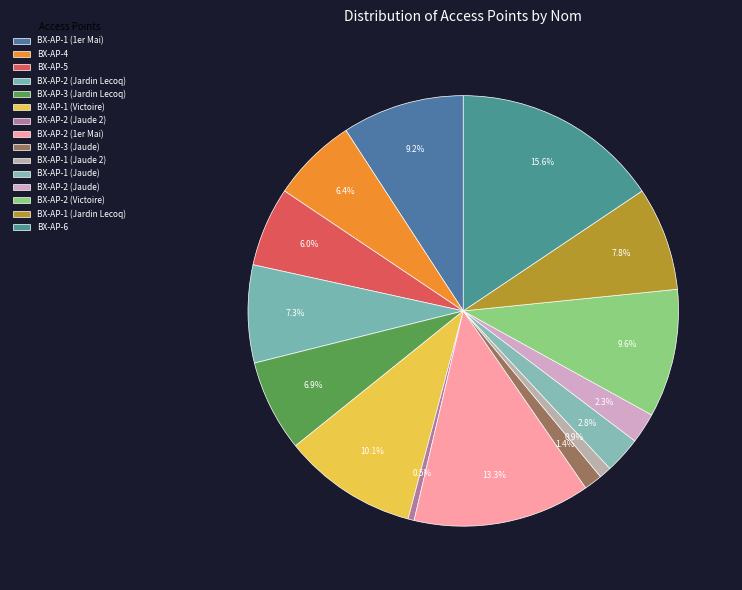

To the nearest percent, what is the average slice percentage?

7%